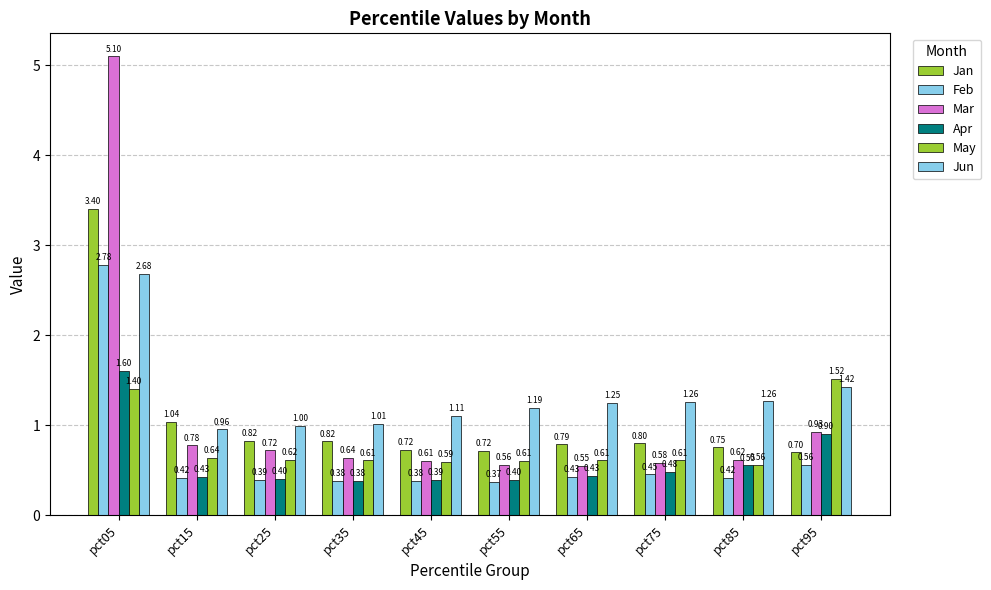

How many groups of bars are there?

10